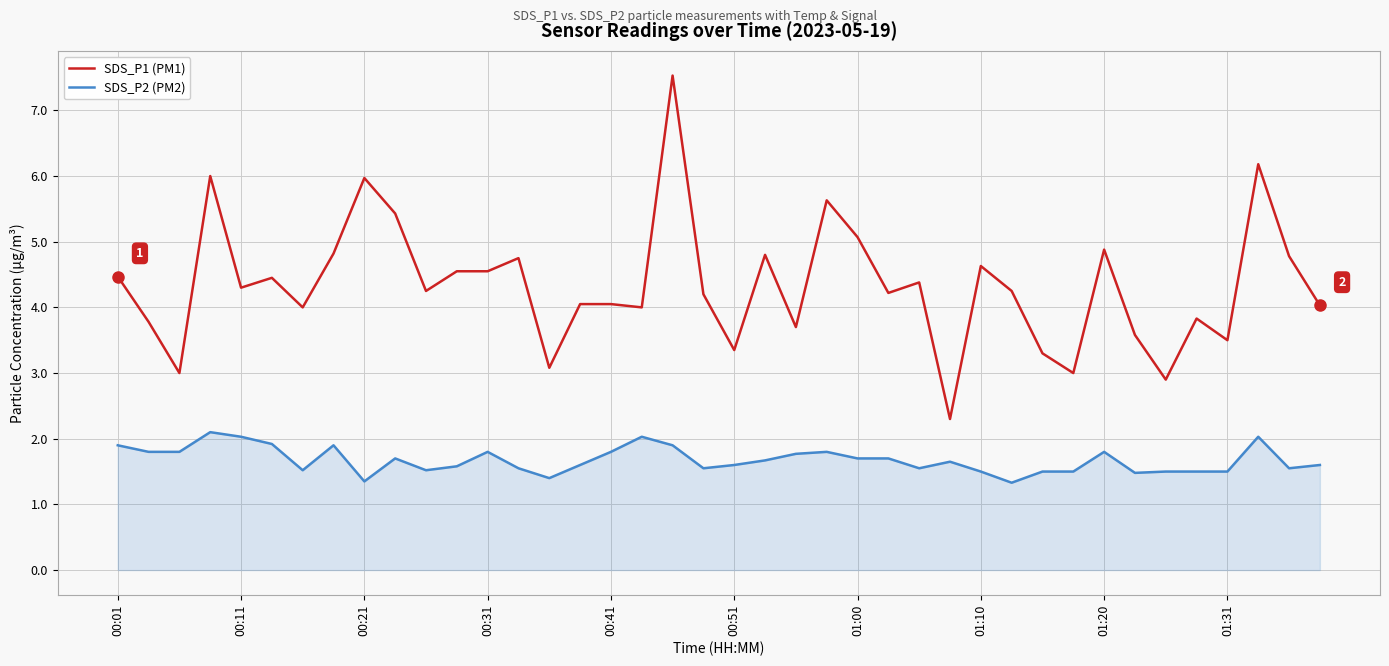

True or false: SDS_P2 (PM2) has more than 0 interior local peaks.

True